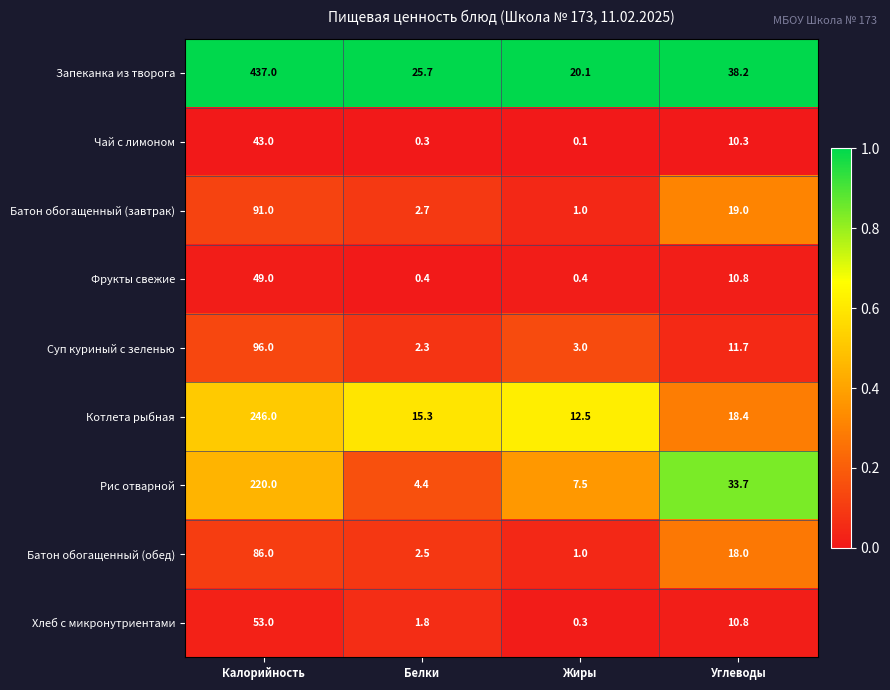

What is the difference between the maximum and minimum values in the Рис отварной series?

215.6